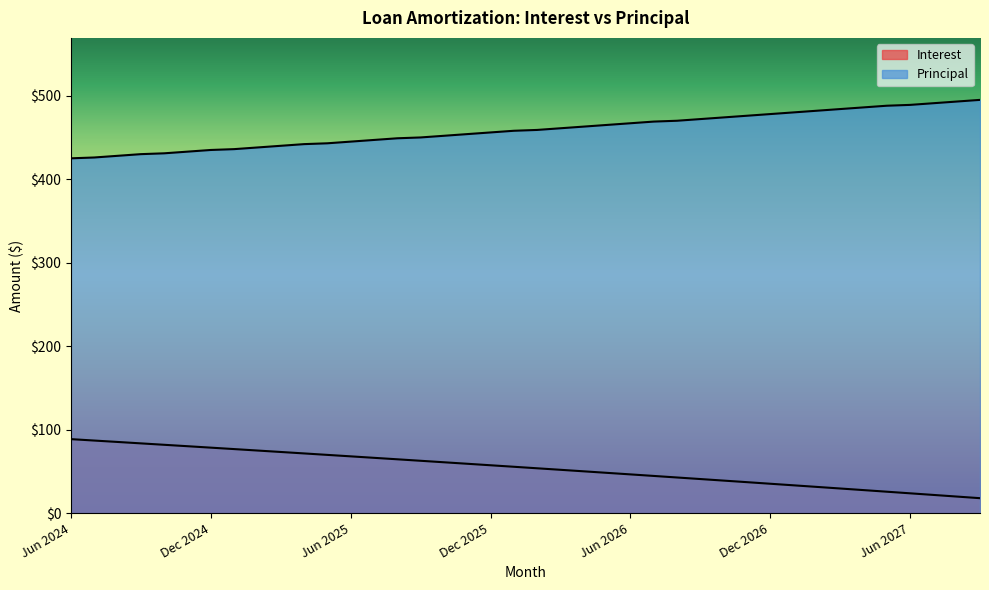

What is the value of the Interest point at the 23rd from the left?

50.1